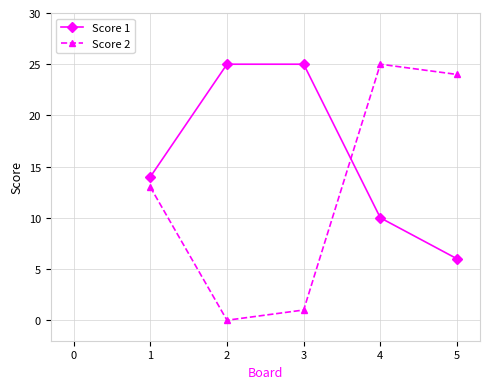

Count the Score 1 values in the range 10 to 25.

4